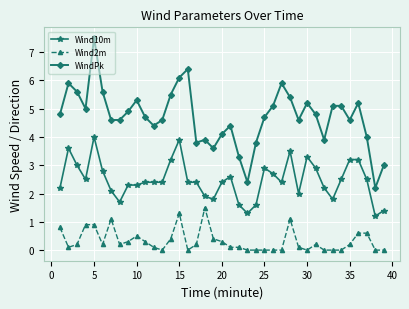

What is the average value of the Wind10m series?

2.5